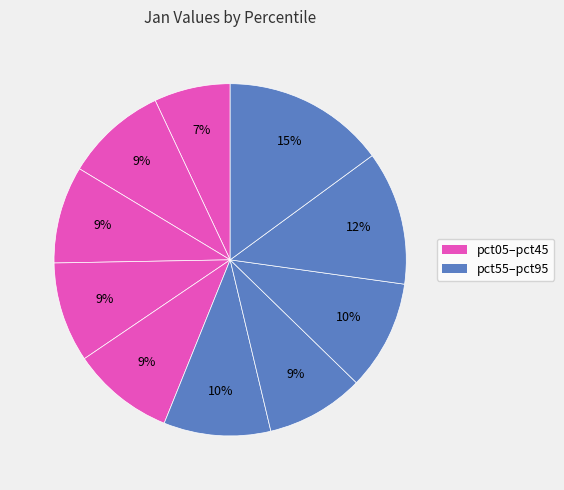

How many segments does this pie chart have?

10